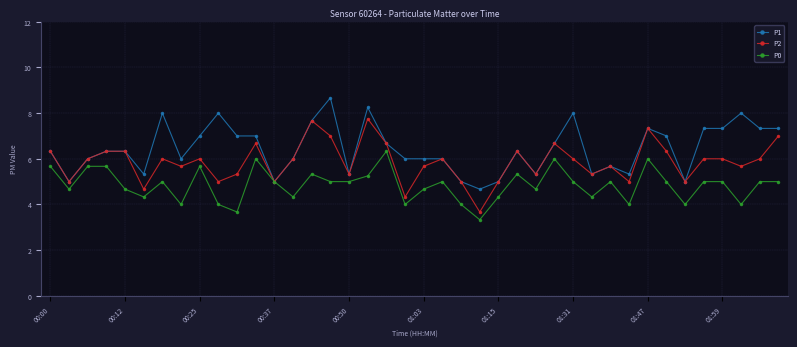

What are all the series names shown in the legend?

P1, P2, P0